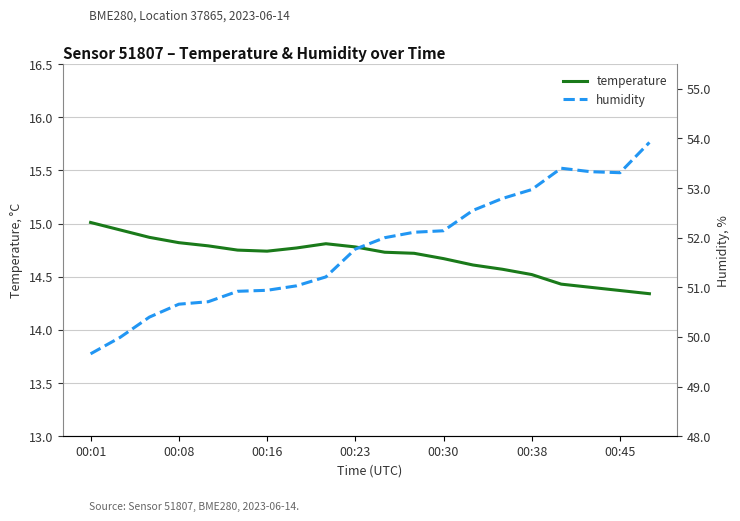

At how many categories does at least one series exceed 15?

20